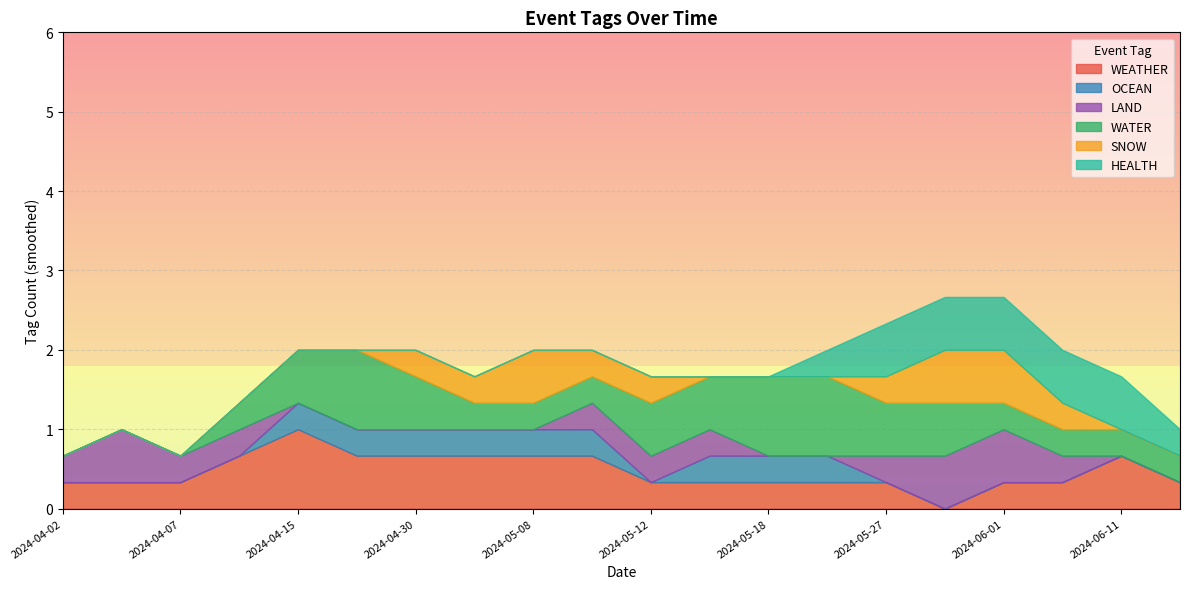

What is the spread (max minus min) of values at 2024-04-15?

1